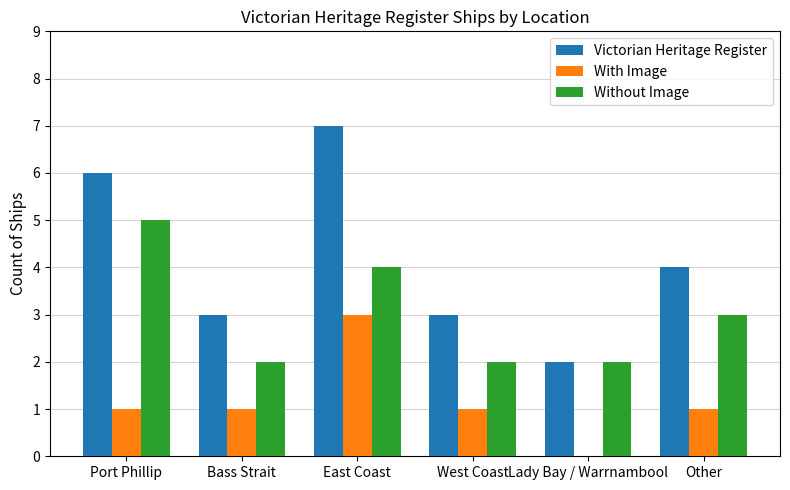

How many distinct data groups are displayed?

3